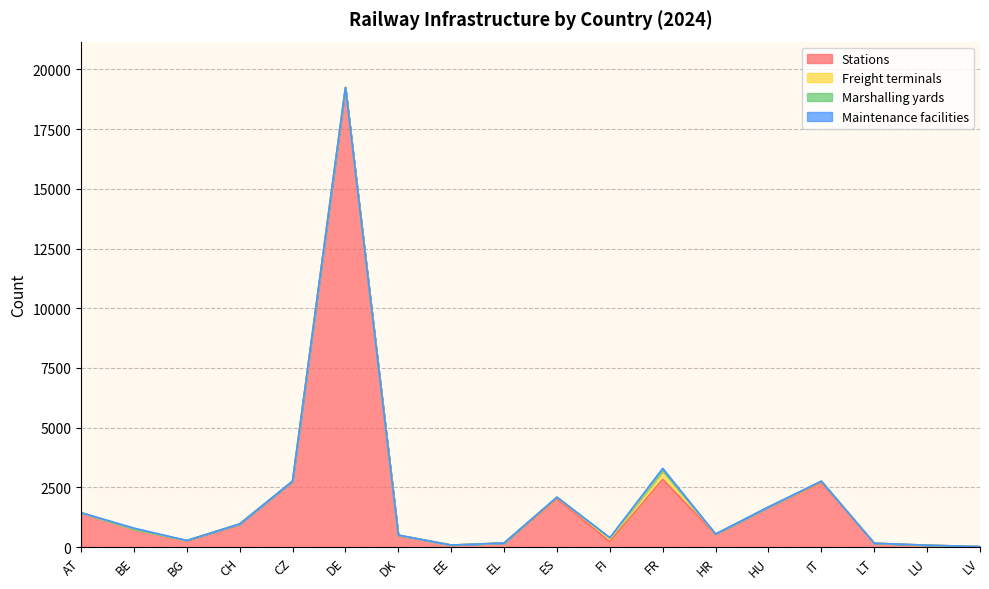

How many data points in Stations are above 750?

8